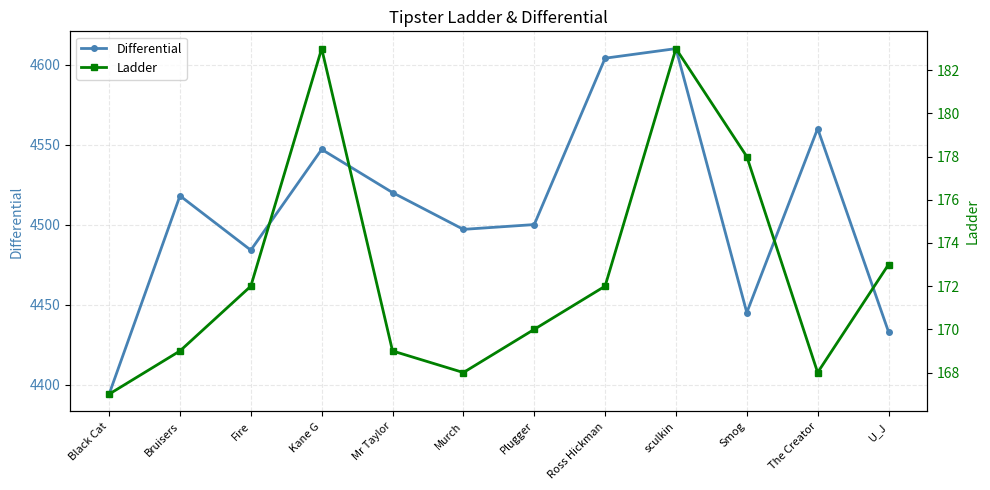

What is the average value of the Ladder series?

173